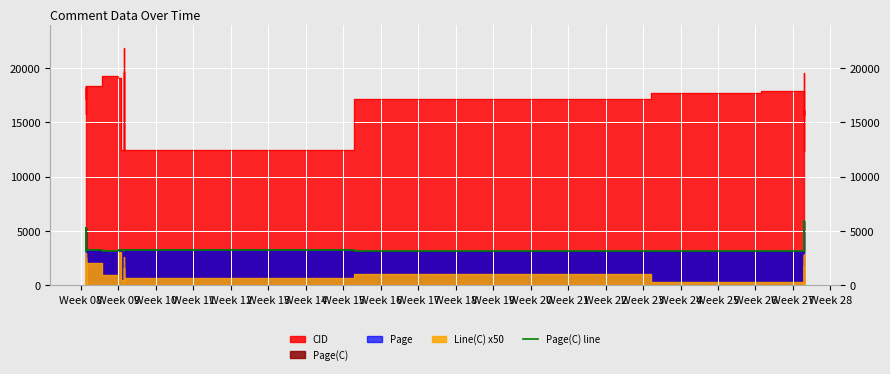

At which label does the data first exceed 3218?

Week 09